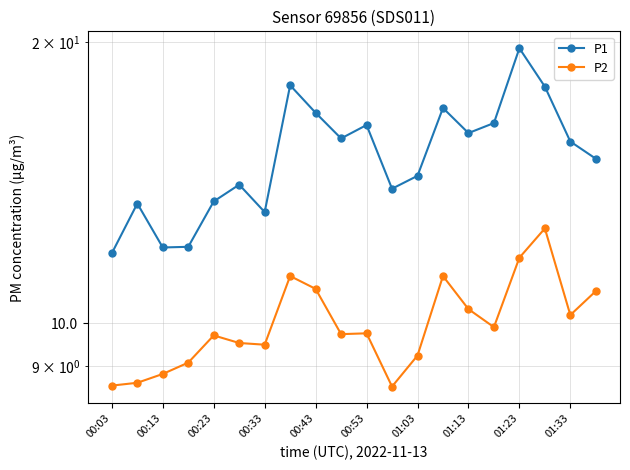

The value of P2 at 01:03 is 9.2. True or false?

True